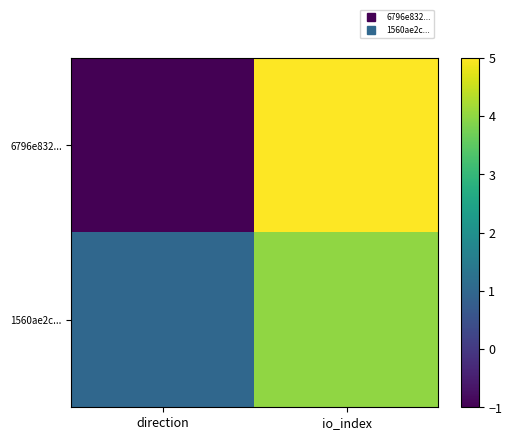

At which category does the chart reach its minimum across all series?

direction